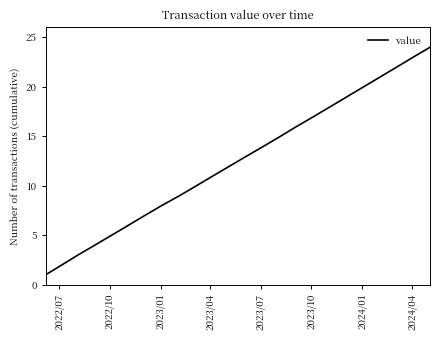

What is the minimum value shown in the chart?

1